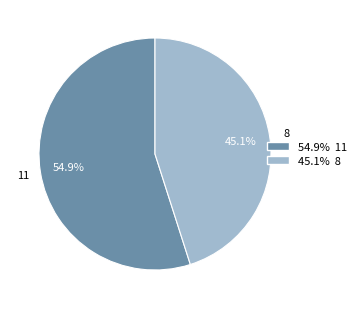

Is there a majority slice in this chart?

Yes